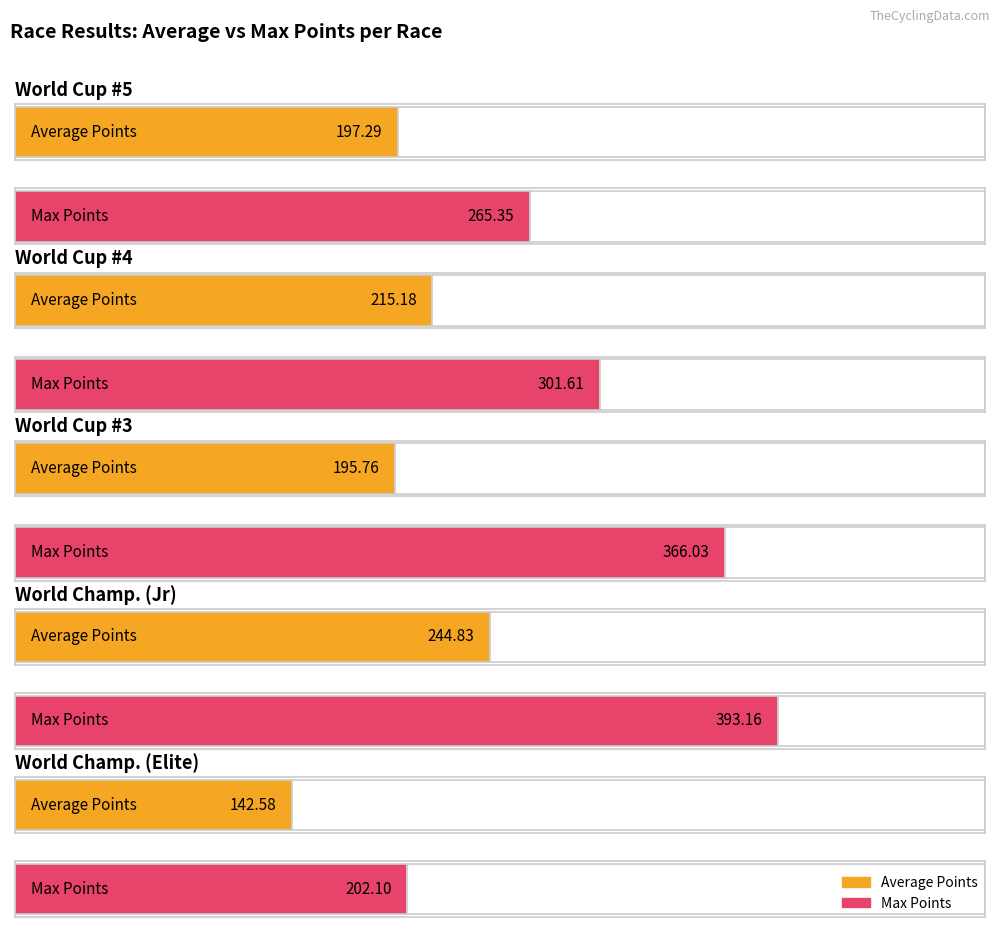

The Max Points series shows 326.9 at World Championships Elite. True or false?

False